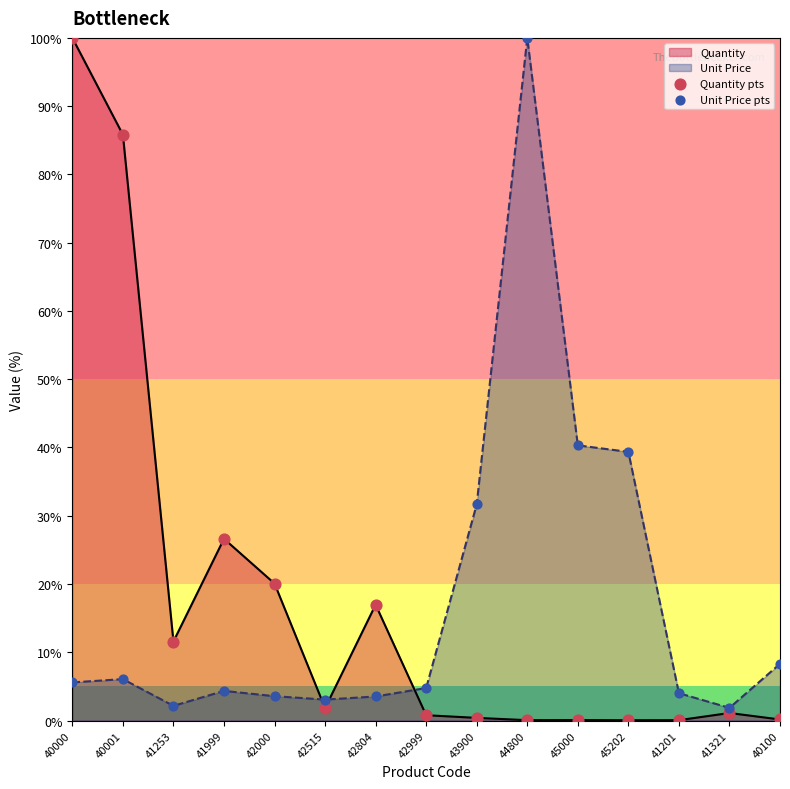

Which series reaches the minimum Y coordinate?

Quantity pts